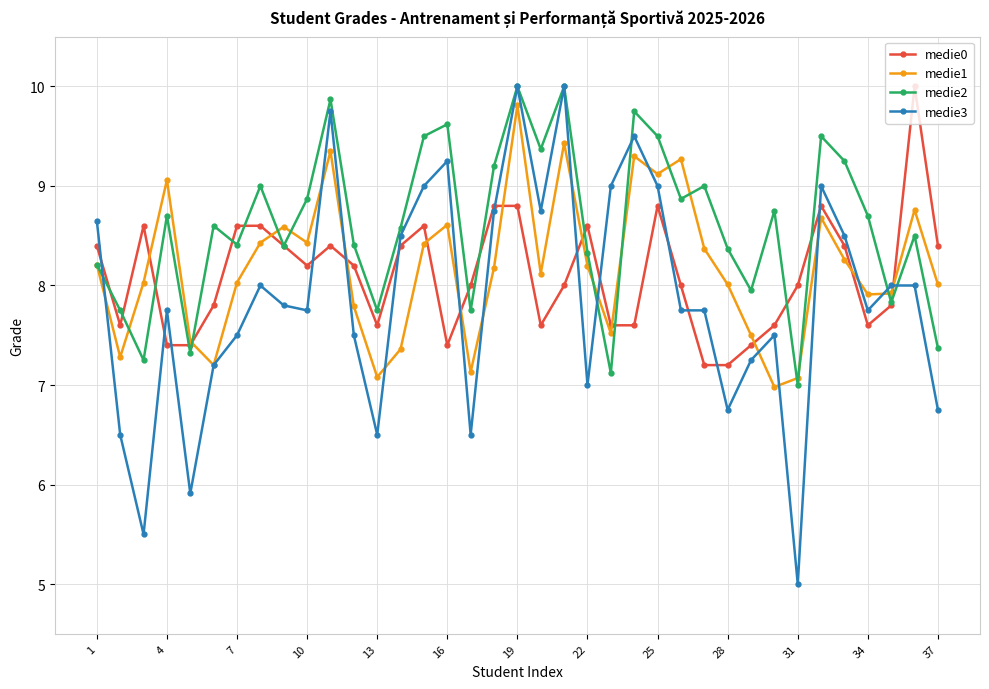

Count the number of categories in the chart.

37